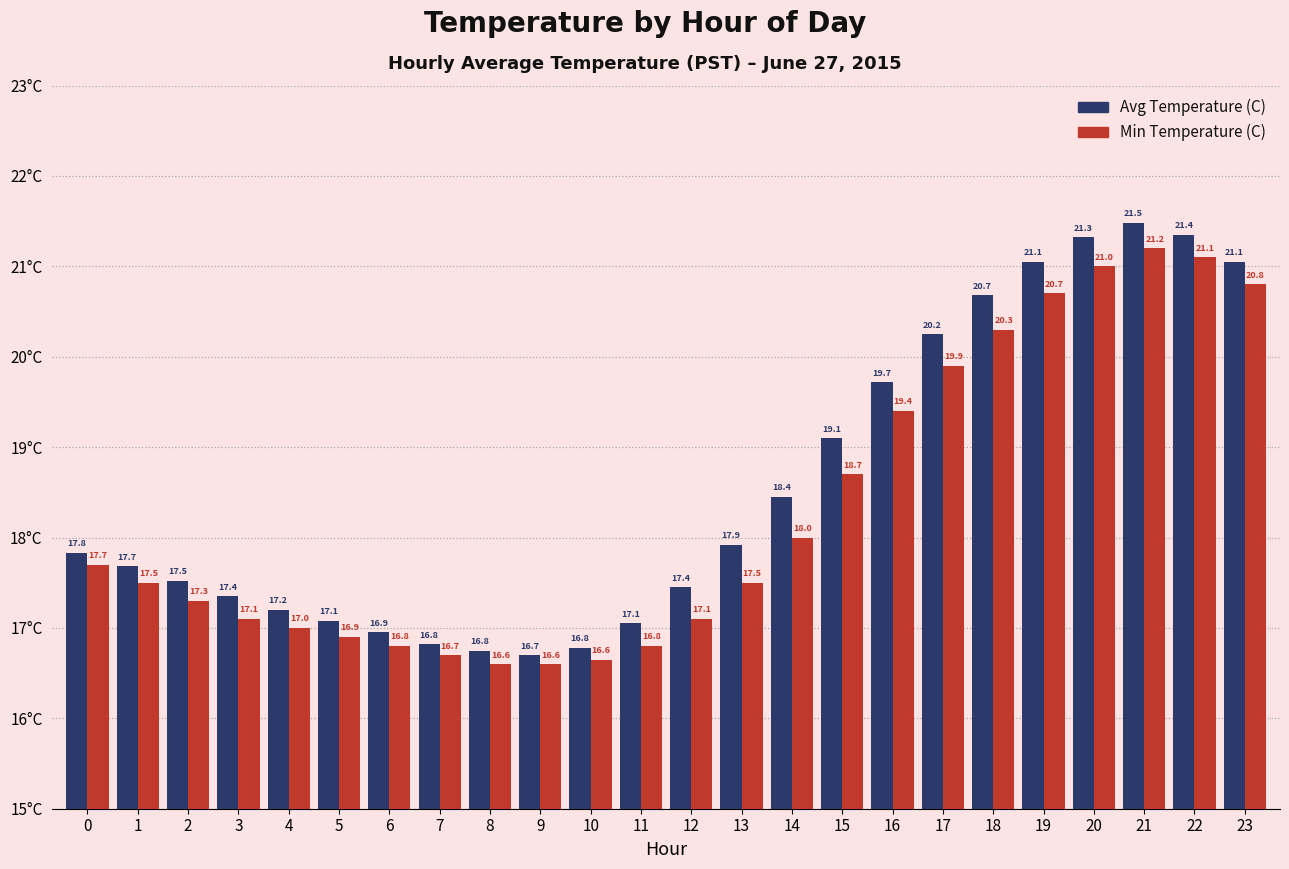

At which label does Avg Temperature (C) reach its peak?

21